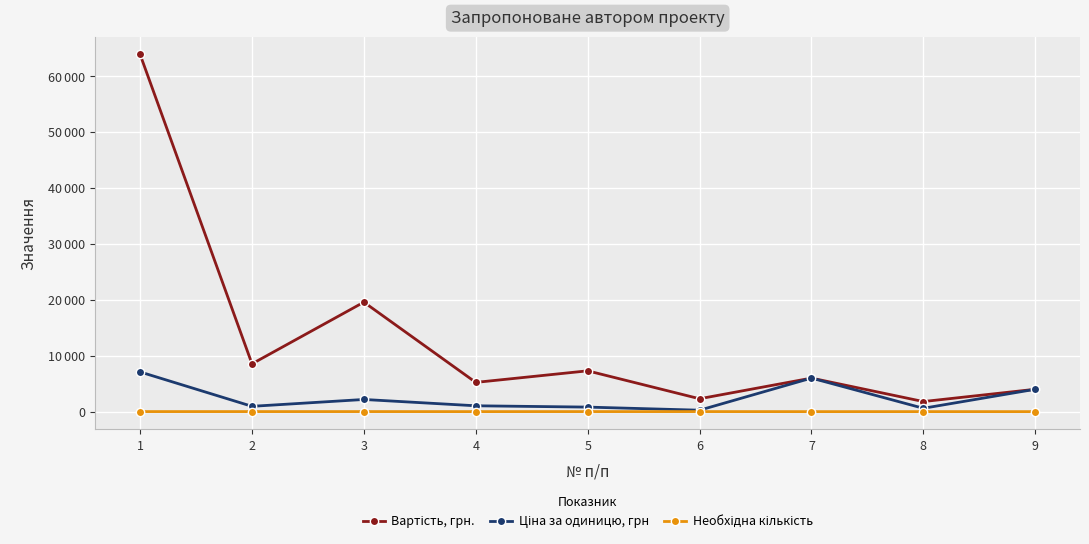

Rank the series by their maximum value, from highest to lowest.

Вартість, грн., Ціна за одиницю, грн, Необхідна кількість